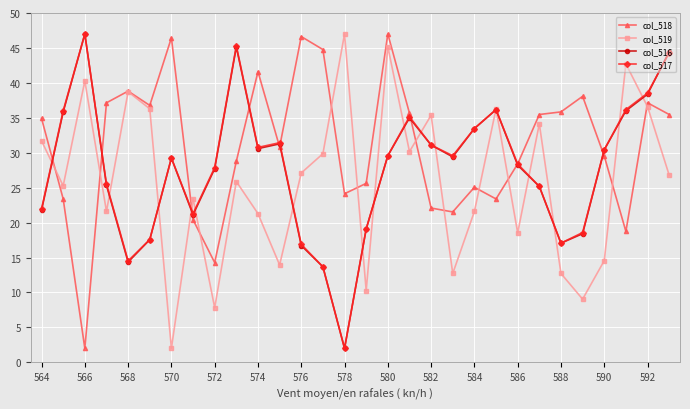

Does the chart have visible grid lines?

Yes